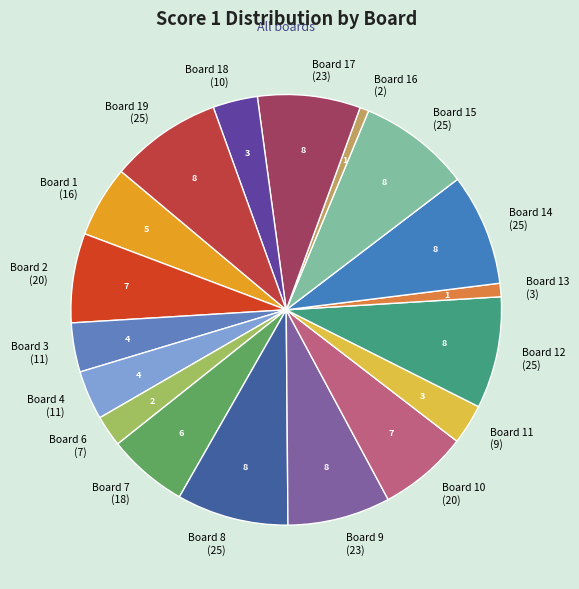

Does Board 4 represent more than half of the total?

No